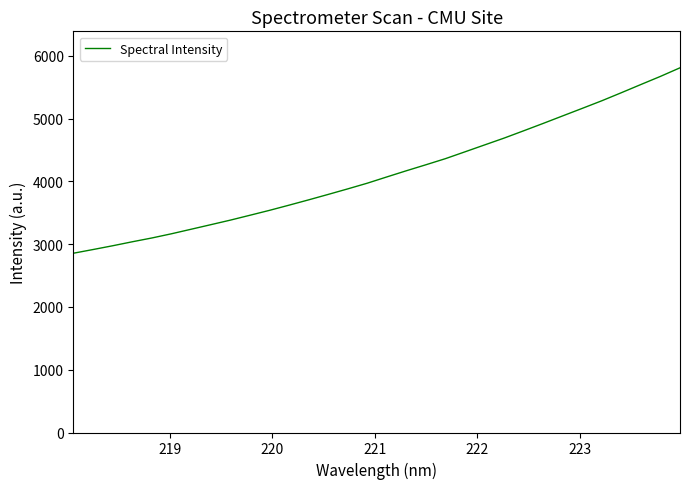

What is the smallest value displayed?

2857.2